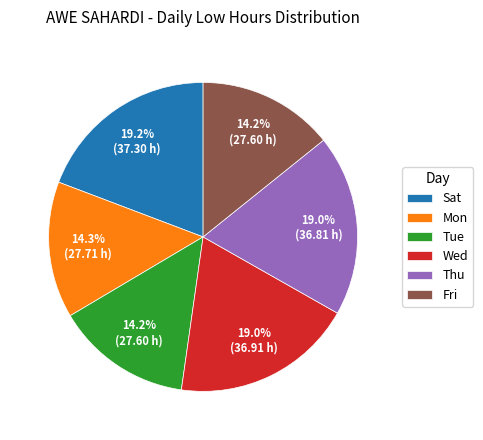

Is there any slice that represents more than half of the pie?

No